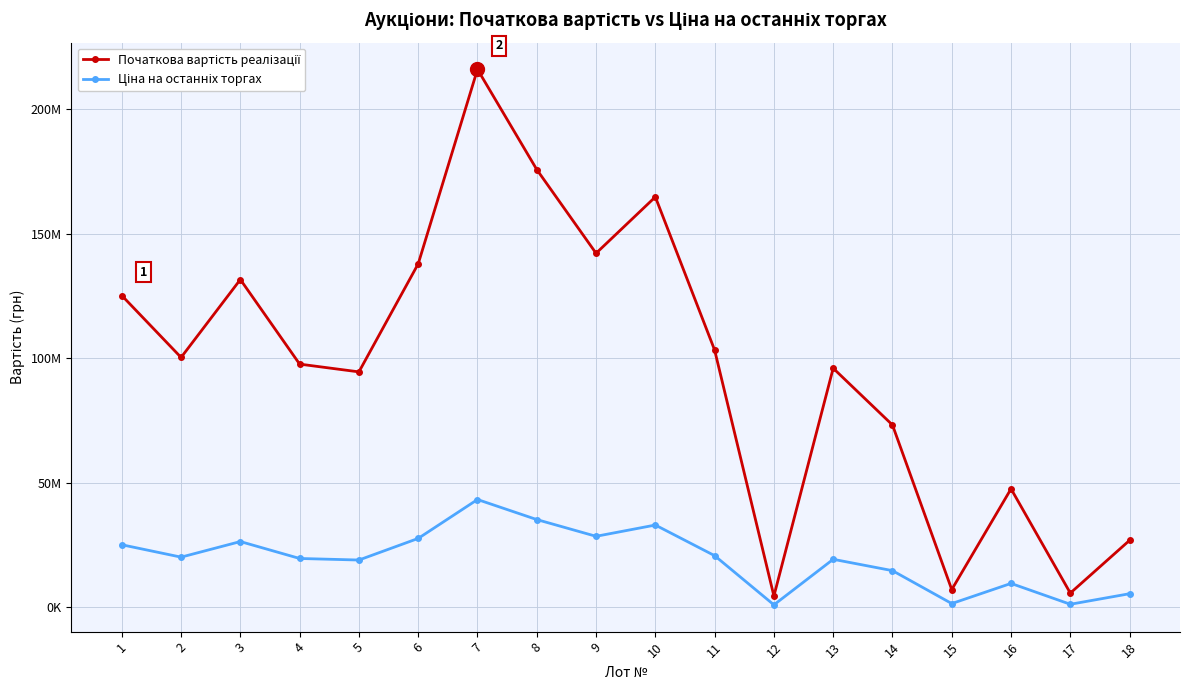

Is the value of Початкова вартість реалізації at 15 greater than the value of Ціна на останніх торгах at 13?

No